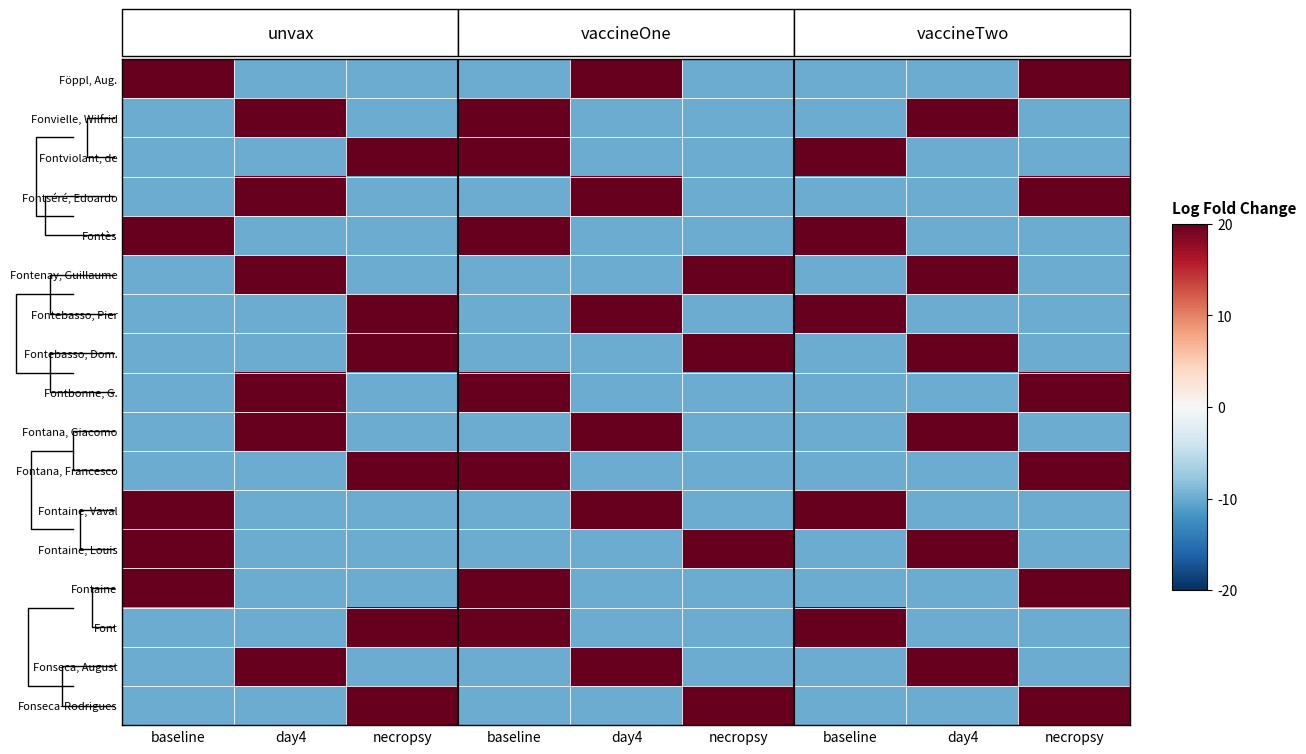

Which has a higher value, necropsy or necropsy?

necropsy